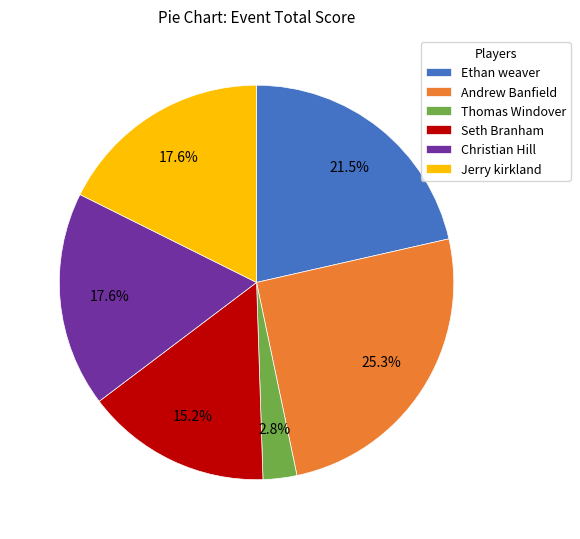

To the nearest percent, what portion does Jerry kirkland represent?

18%